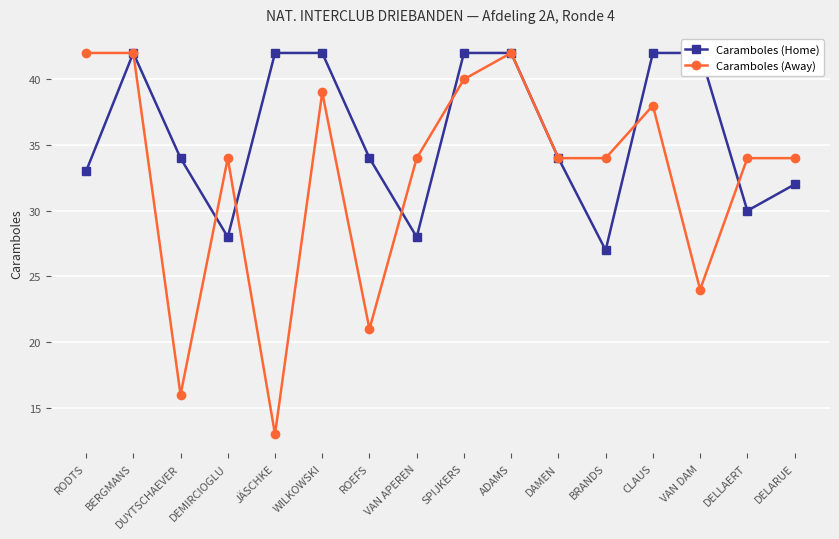

Does the chart display data point markers on the line(s)?

Yes